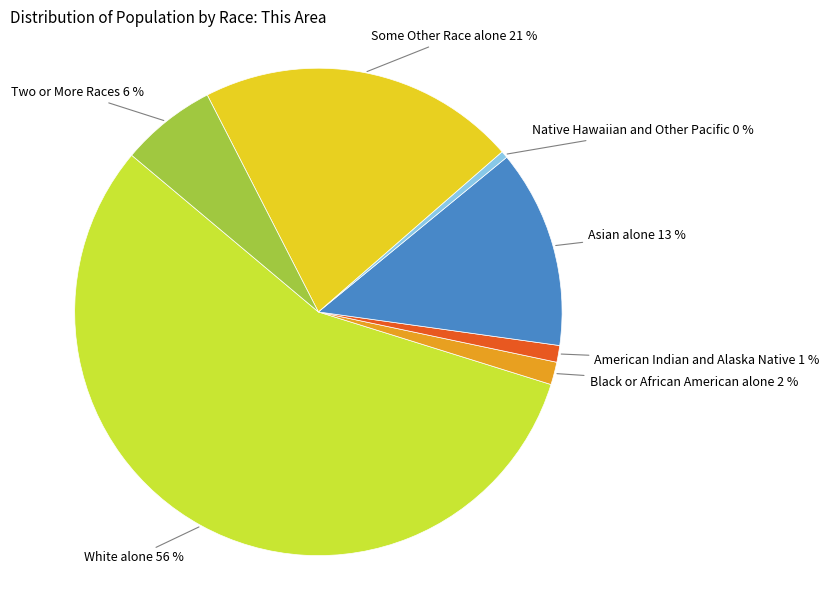

Does any single category account for the majority?

Yes